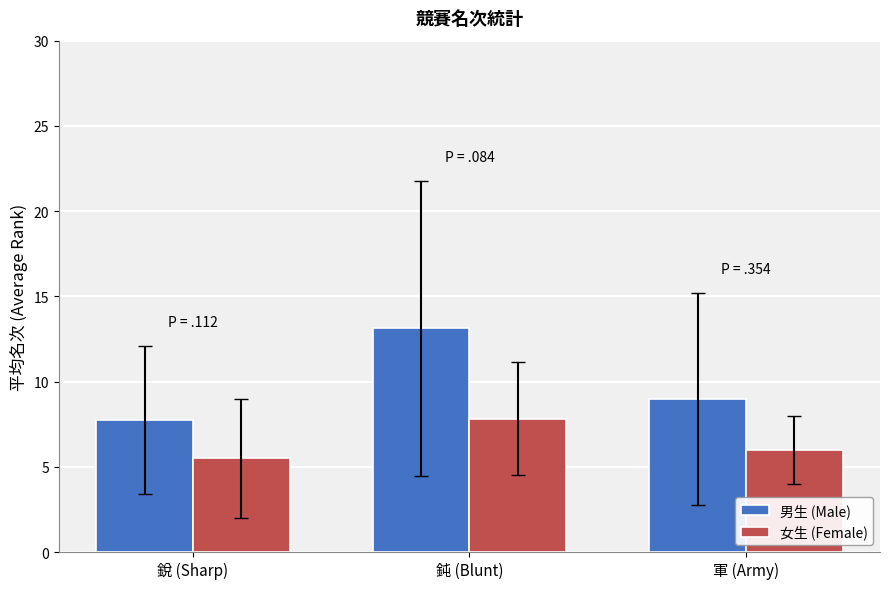

The 女生 (Female) series shows 6.0 at 軍 (Army). True or false?

True